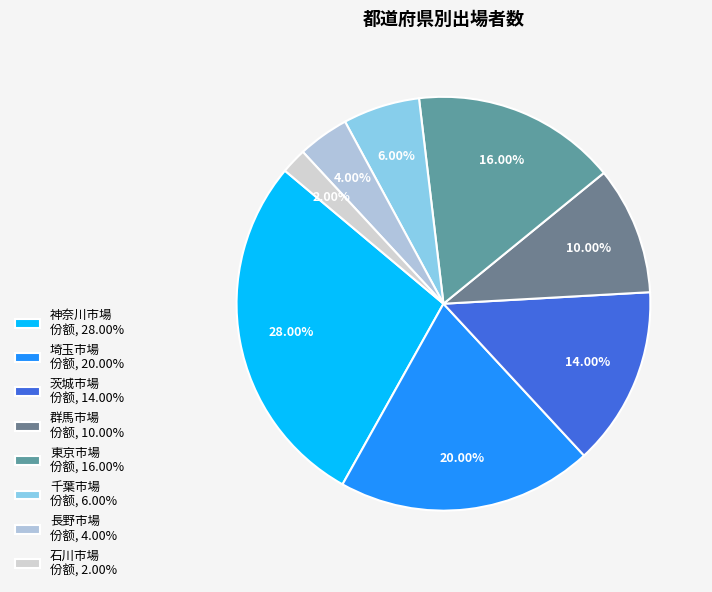

How many slices are in this pie chart?

8